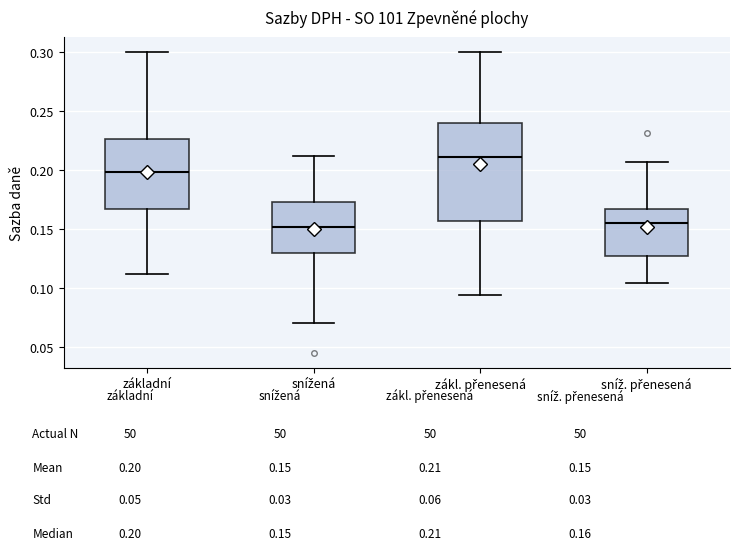

Reading left to right, read every box against the y-axis: the position of its median line, the range the box covers, and the ends of its whiskers. The values are not printed on the chart, so give them approximately, as read against the axis.

základní: median 0.200, box 0.165 to 0.225, whiskers 0.110 to 0.300
snížená: median 0.150, box 0.130 to 0.175, whiskers 0.070 to 0.215
zákl. přenesená: median 0.210, box 0.155 to 0.240, whiskers 0.095 to 0.300
sníž. přenesená: median 0.155, box 0.130 to 0.170, whiskers 0.105 to 0.205